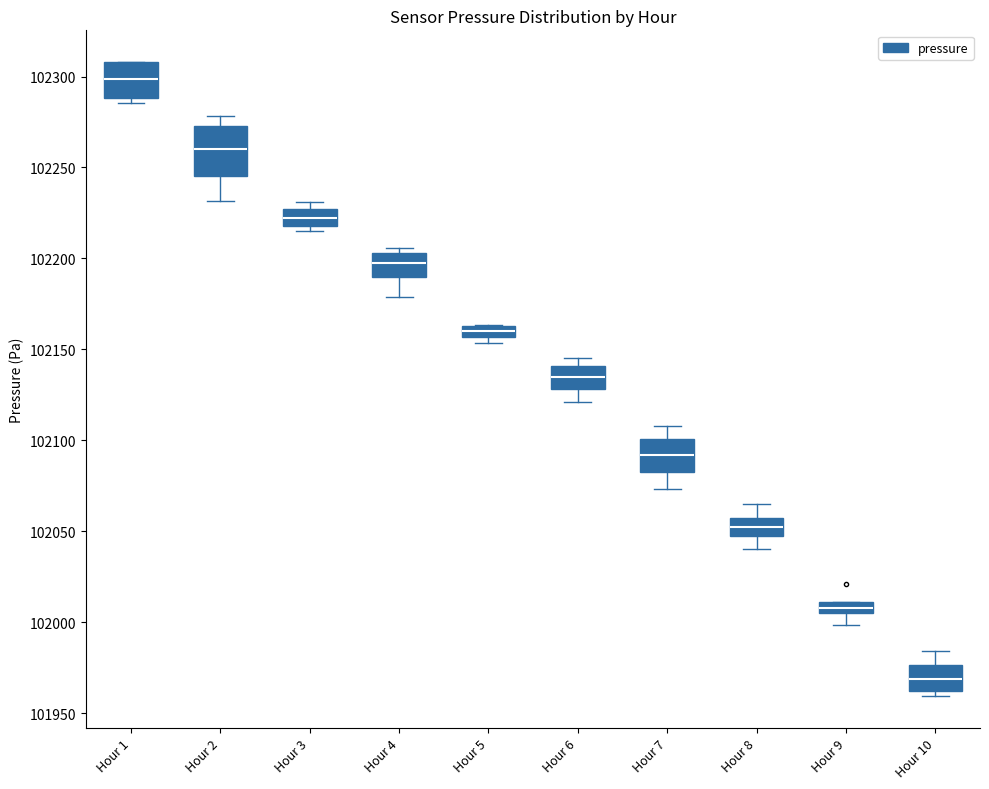

Which box is the tallest, from its lower edge to its upper edge?

Hour 2